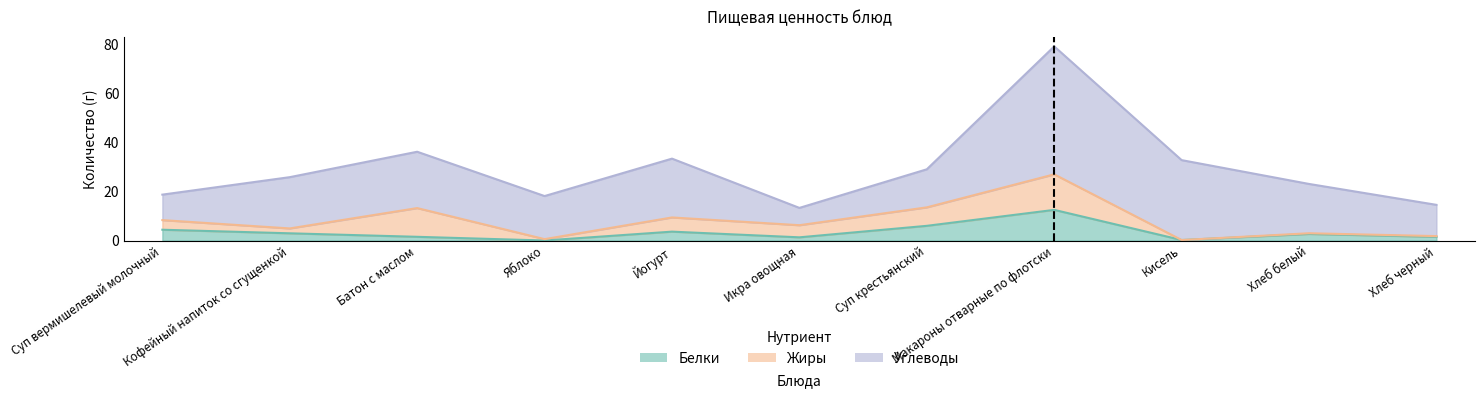

What is the label of the 7th point from the left?

Суп крестьянский